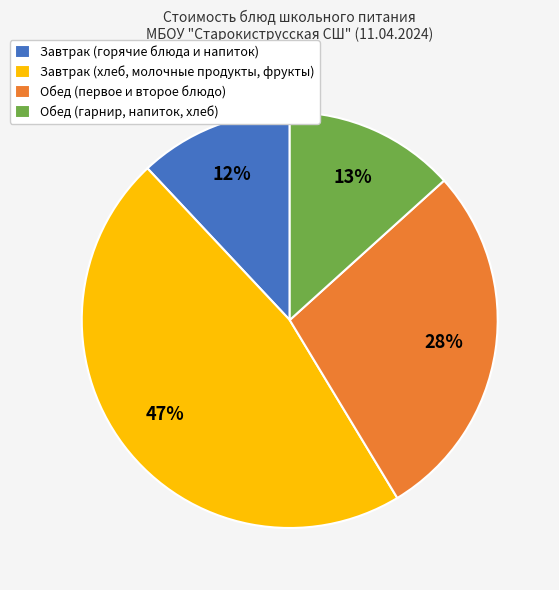

Which category has the biggest portion of the pie?

Завтрак (хлеб, молочные продукты, фрукты)